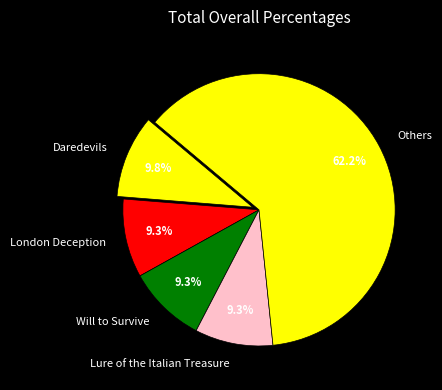

Which category has the biggest portion of the pie?

Others